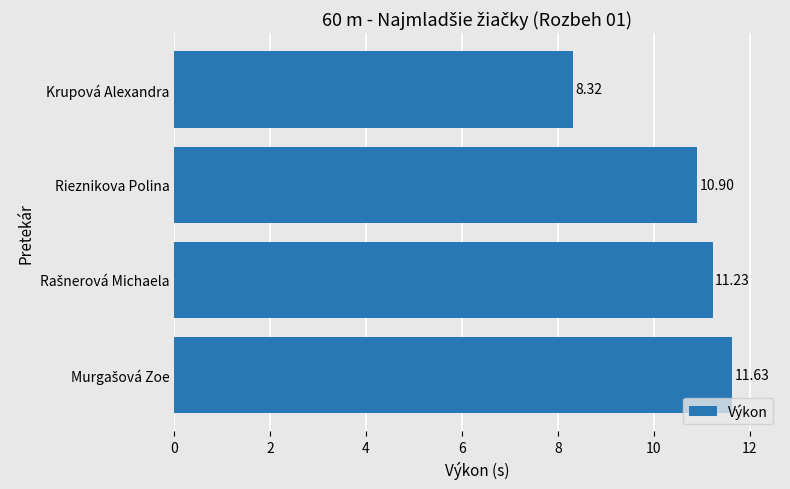

What is the change in value from Krupová Alexandra to Rieznikova Polina?

+2.6